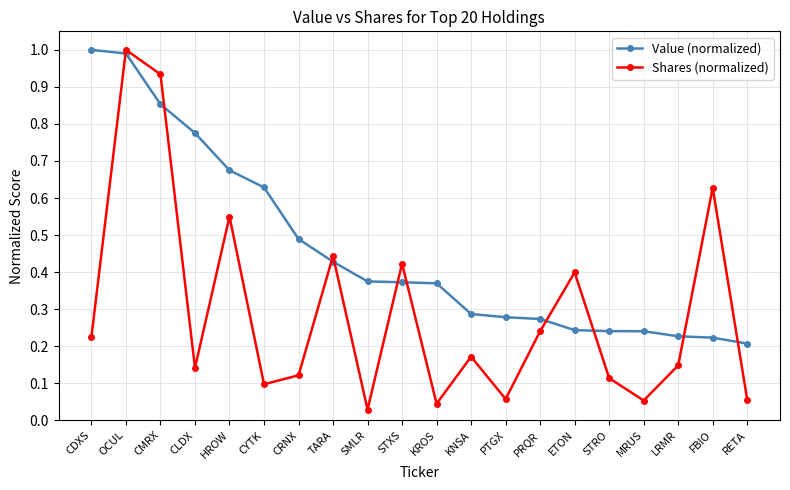

What is the label of the 7th point from the right?

PRQR